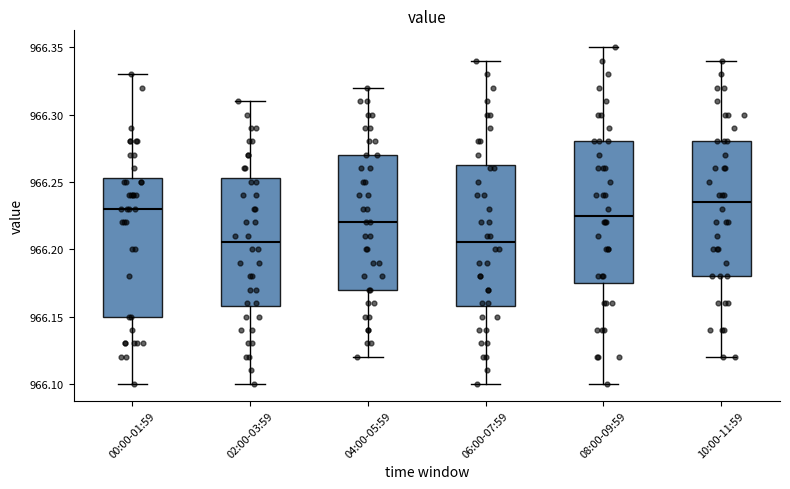

Where does the upper whisker of the box for 00:00-01:59 end on the y-axis? The values are not printed on the chart, so give them approximately, as read against the axis.

966.330